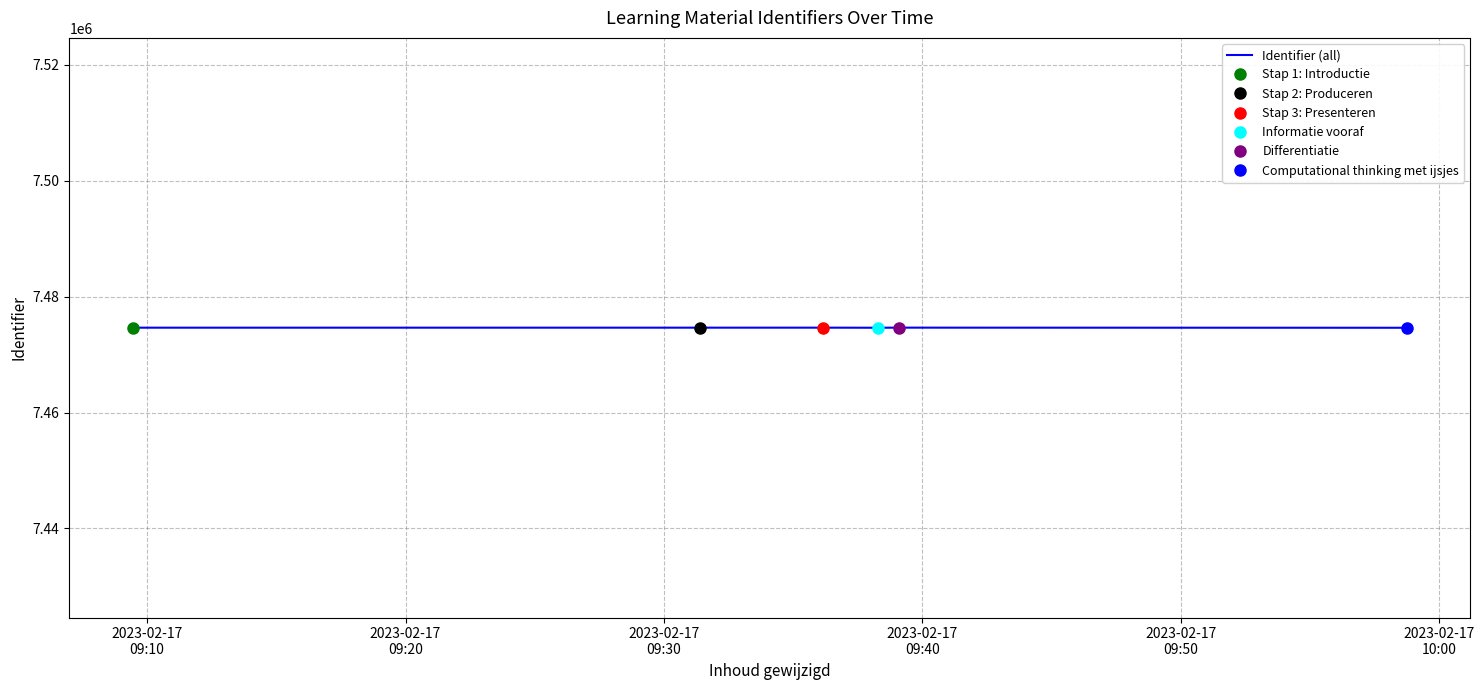

List the labels in order of value, largest first.

2023-02-17
09:50, 2023-02-17
09:30, 2023-02-17
09:20, 2023-02-17
09:10, 2023-02-17
09:40, 2023-02-17
10:00